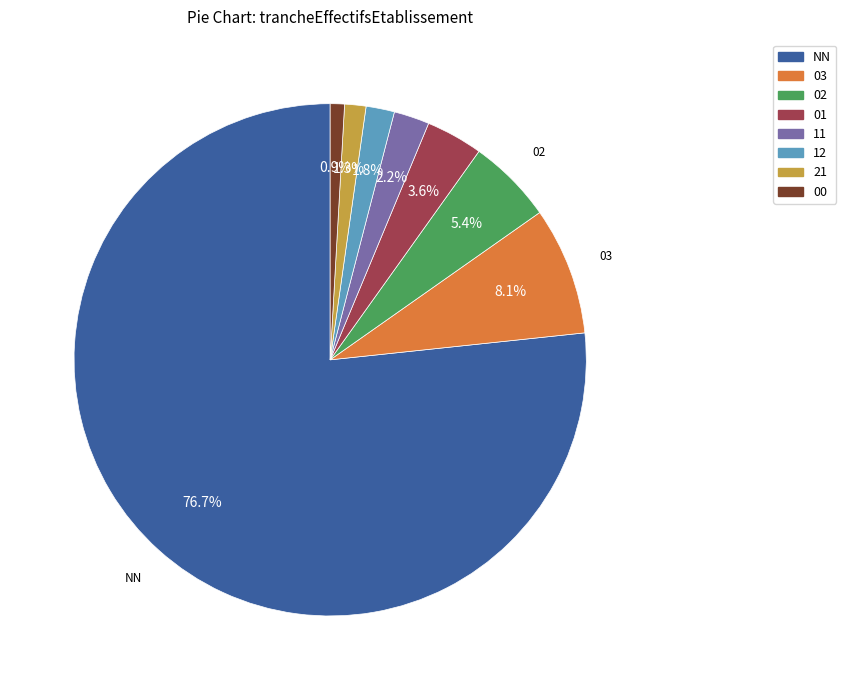

The 21 slice represents 1% of the pie. True or false?

True